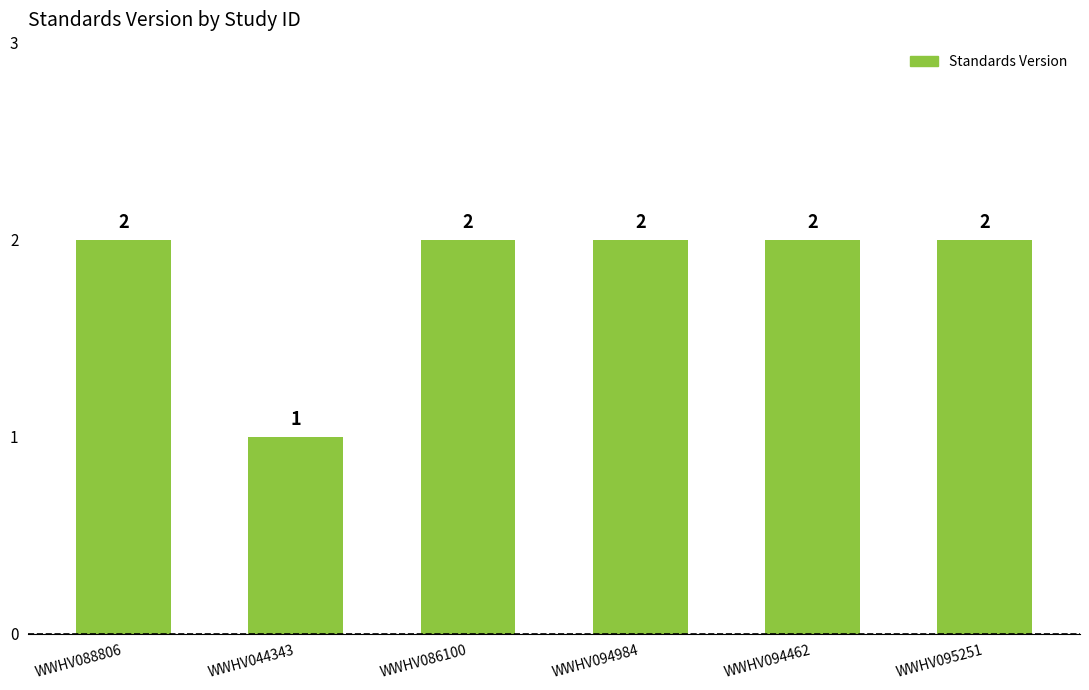

The chart shows a value of 3 at WWHV094462. True or false?

False